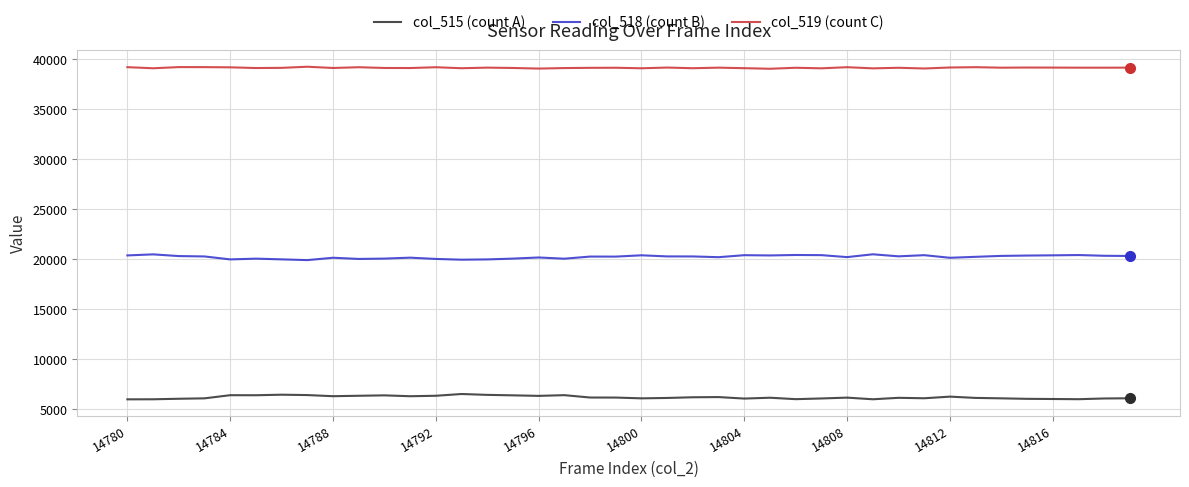

Which series has the largest total across all categories?

col_519 (count C)